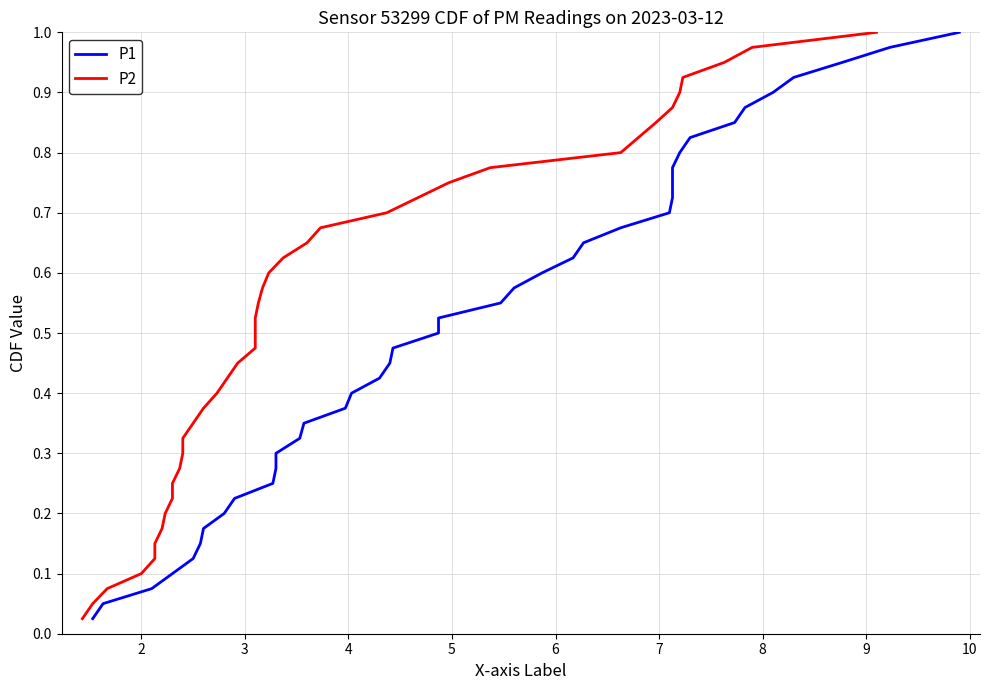

List the series in order of their peak value, highest first.

P1, P2